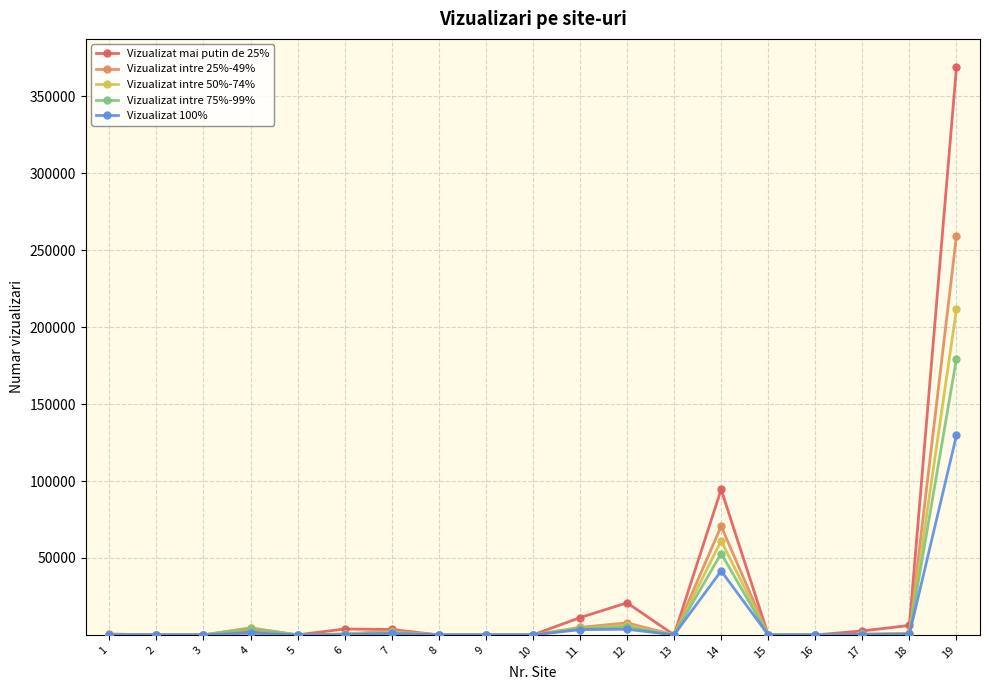

True or false: Vizualizat intre 50%-74% has more than 1 interior local peaks.

True